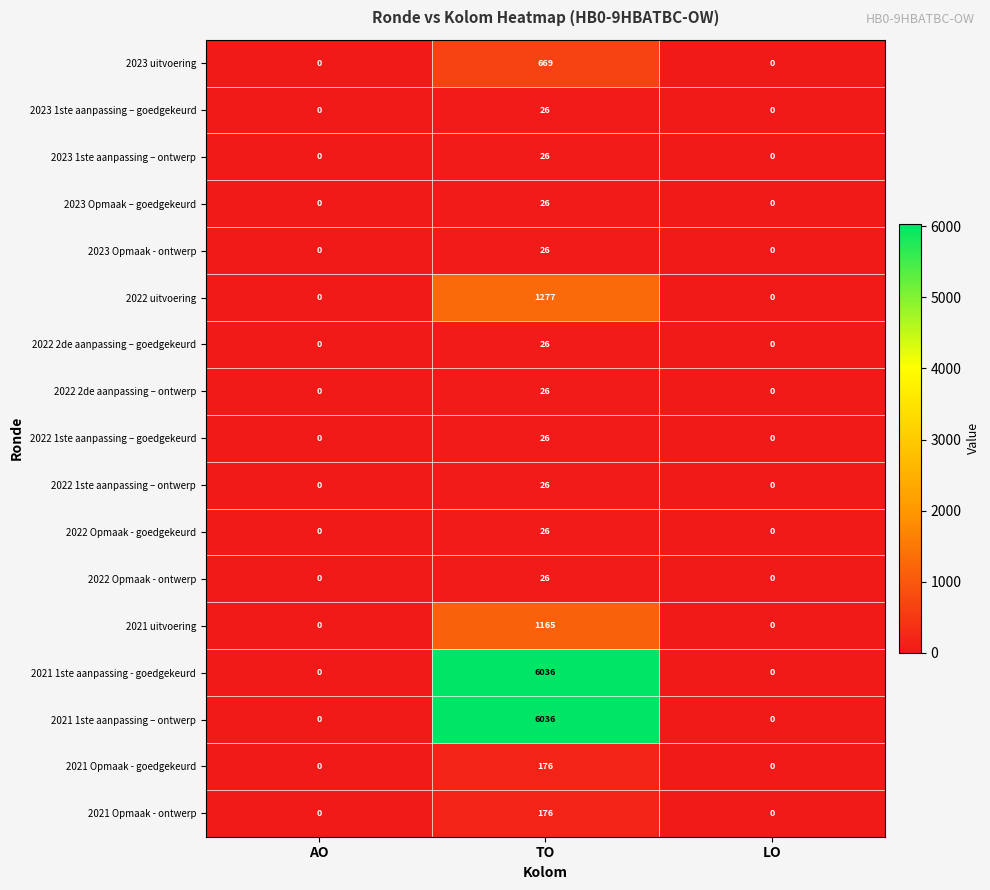

Count the 2023 Opmaak – goedgekeurd values in the range 0 to 26.

3